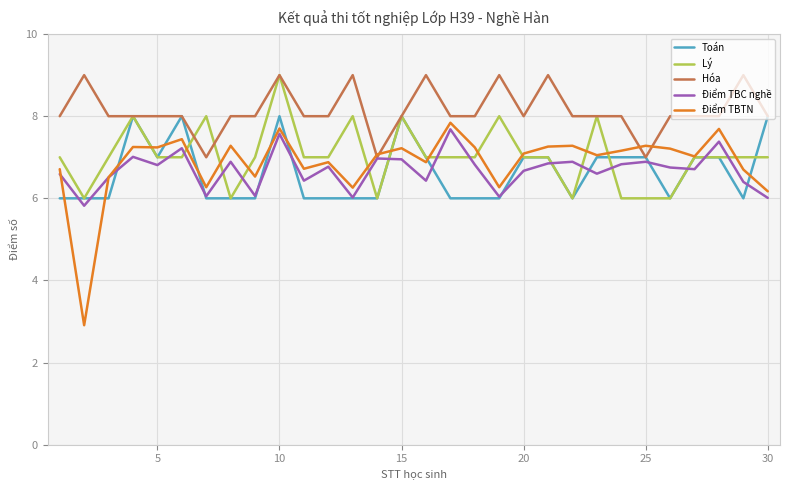

Which series has the largest total across all categories?

Hóa